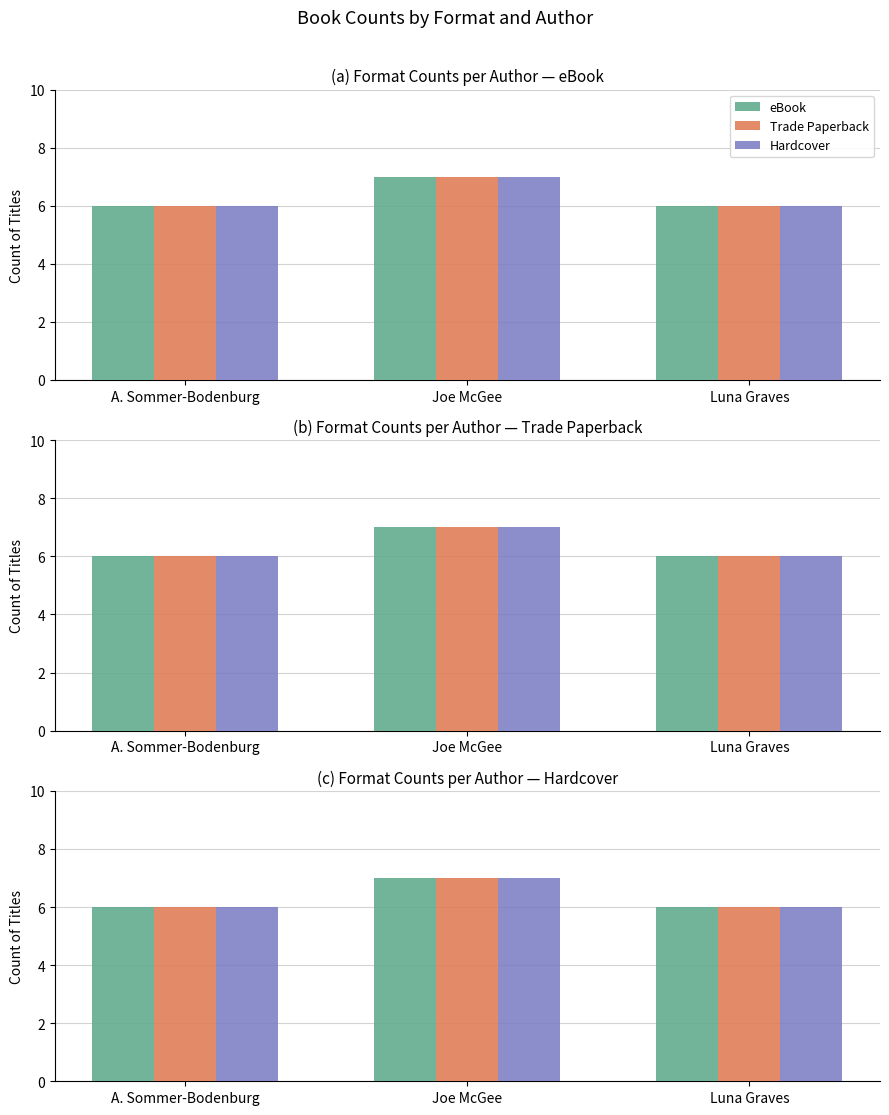

What is the lowest value of the Hardcover series?

6